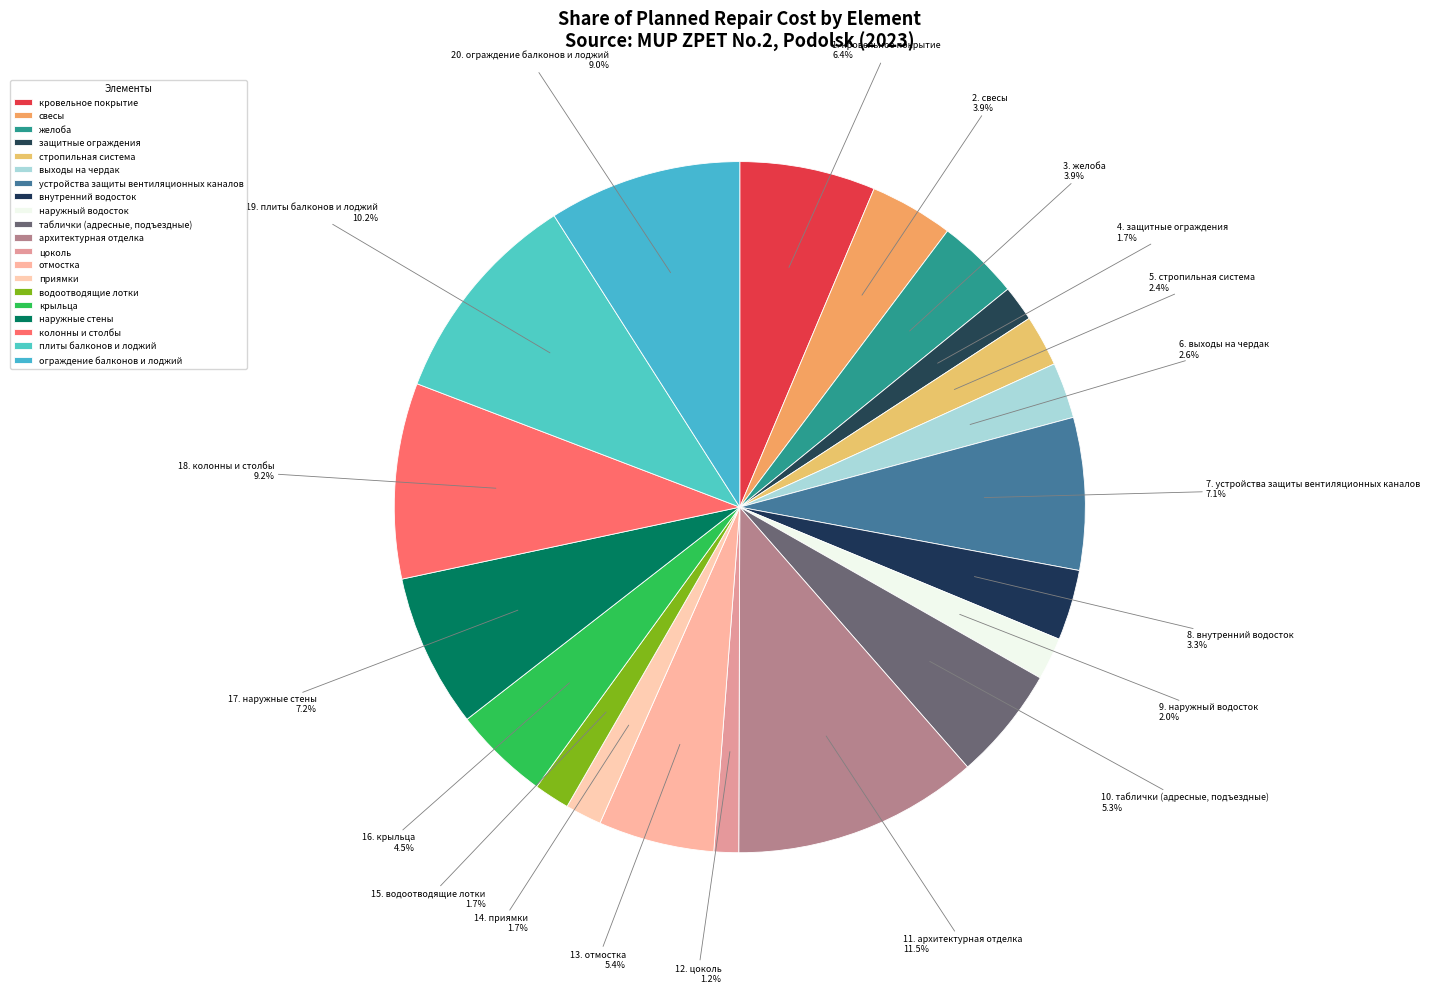

Combined, do приямки and внутренний водосток account for over 50%?

No